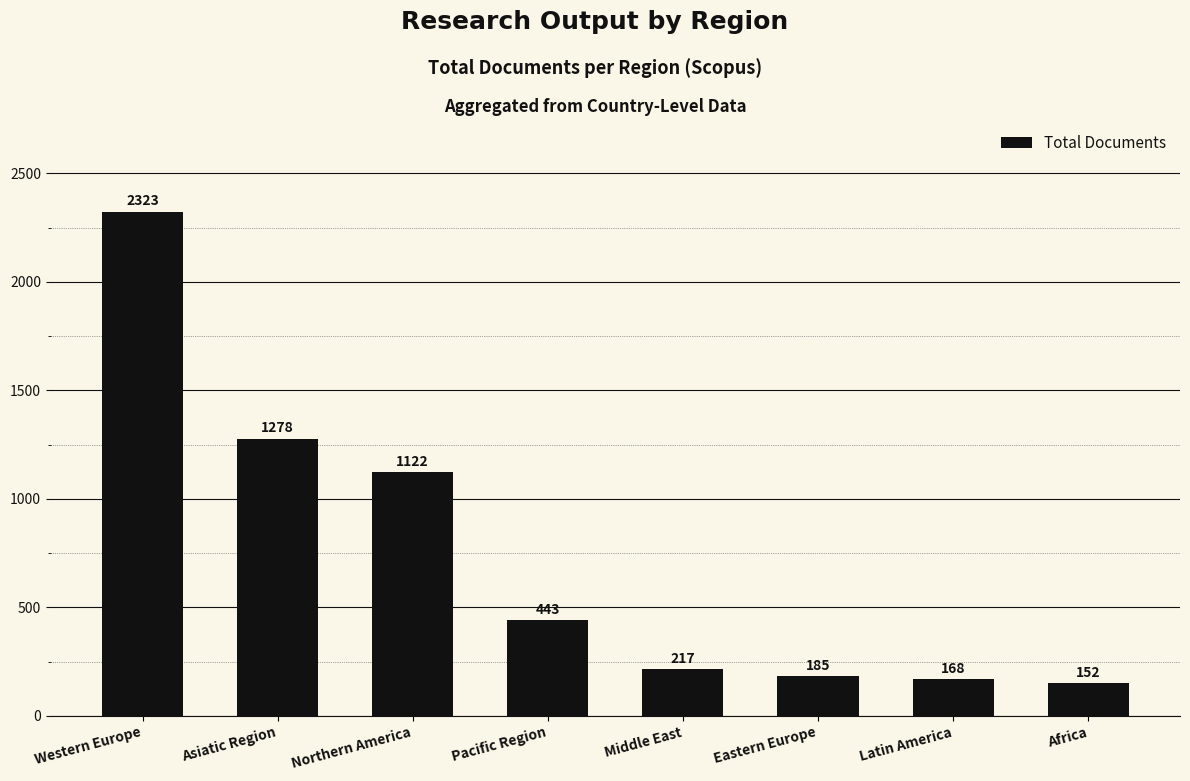

What is the label of the 6th bar from the right?

Northern America